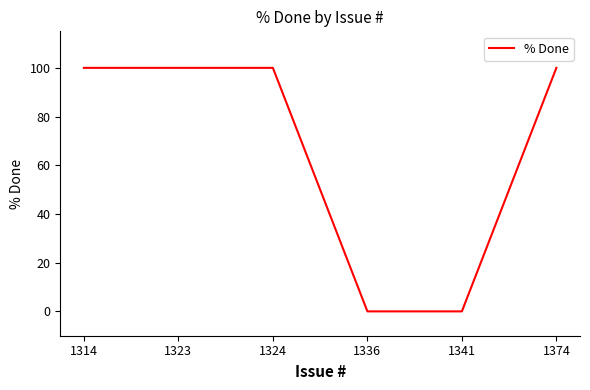

What is the greatest value displayed?

100